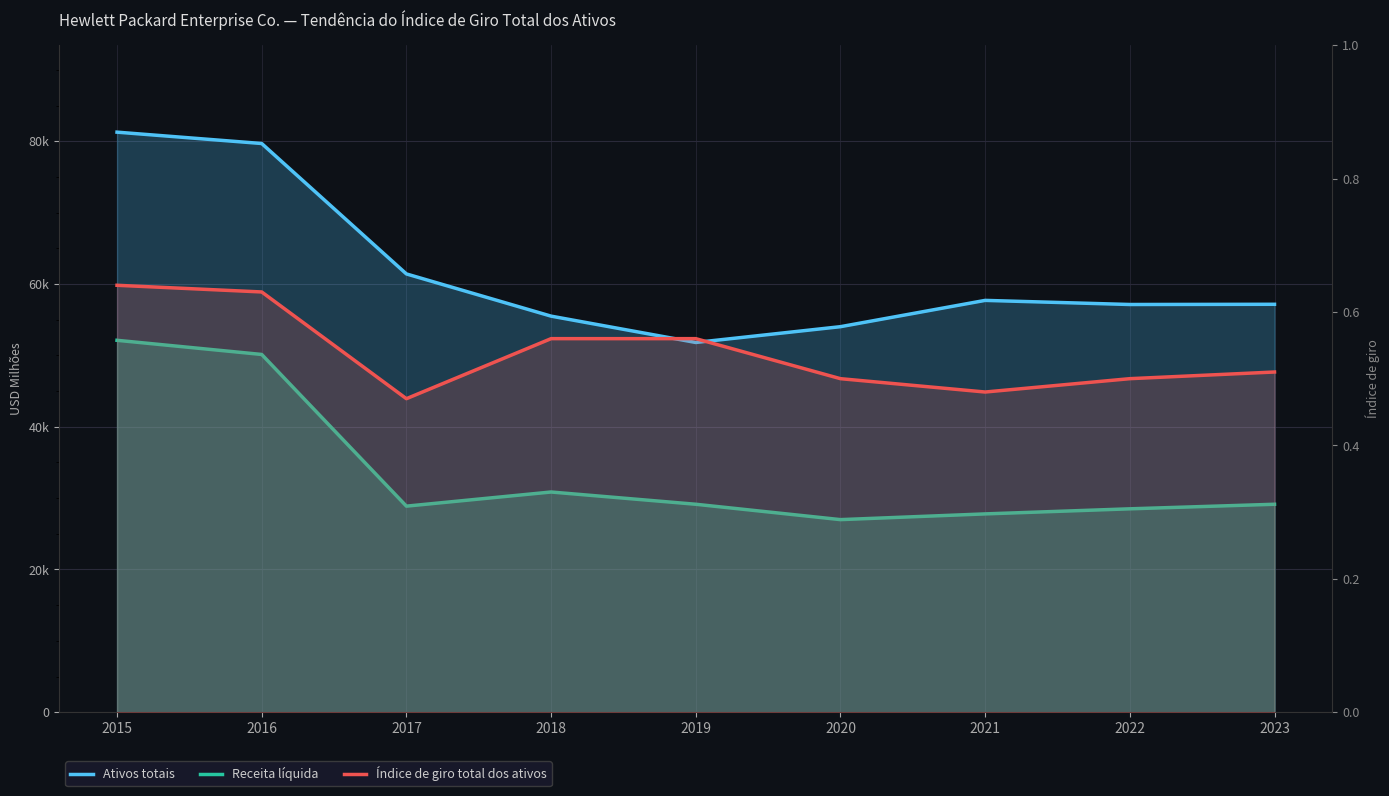

What are all the series names shown in the legend?

Ativos totais, Receita líquida, Índice de giro total dos ativos